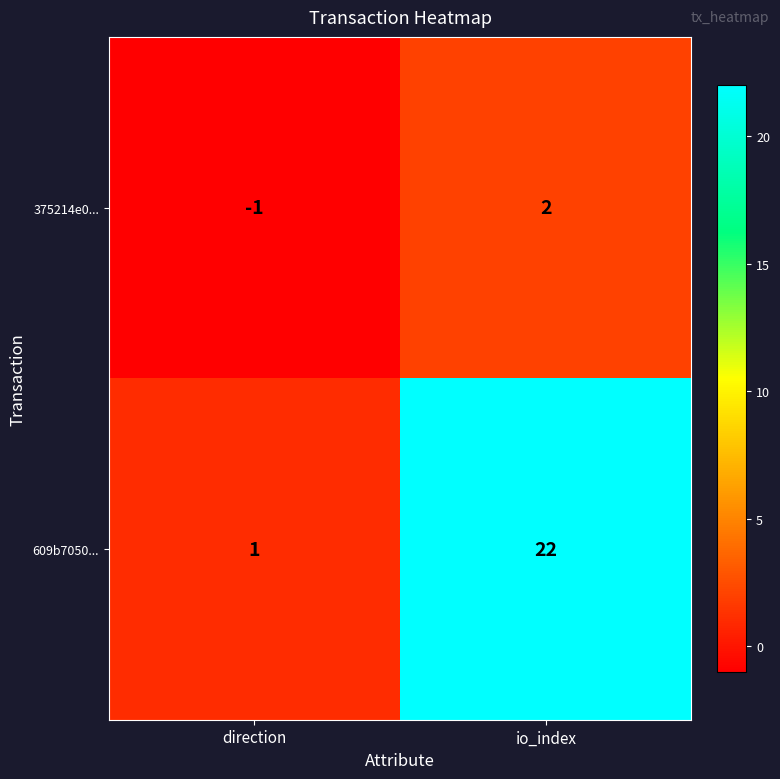

How many data points in 375214e0... are less than 2?

1